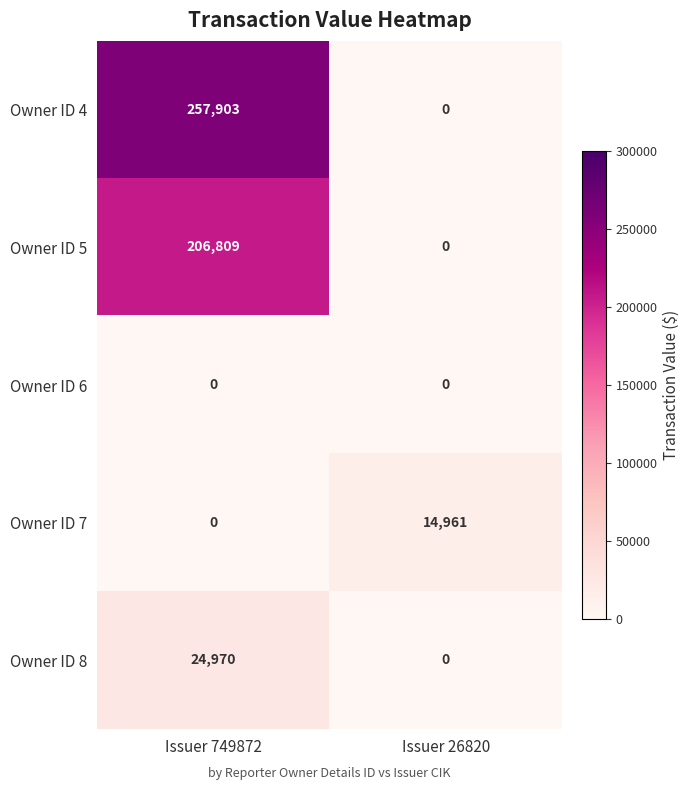

What is the spread (max minus min) of values at Issuer 26820?

14961